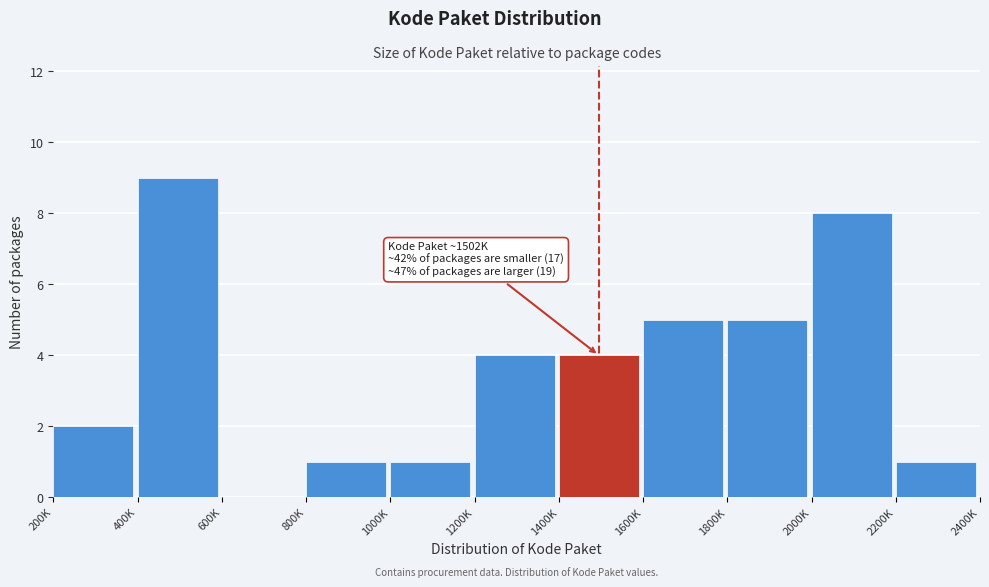

Reading left to right, list all the values displayed in this chart.

200K=2	400K=9	600K=0	800K=1	1000K=1	1200K=4	1400K=4	1600K=5	1800K=5	2000K=8	2200K=1